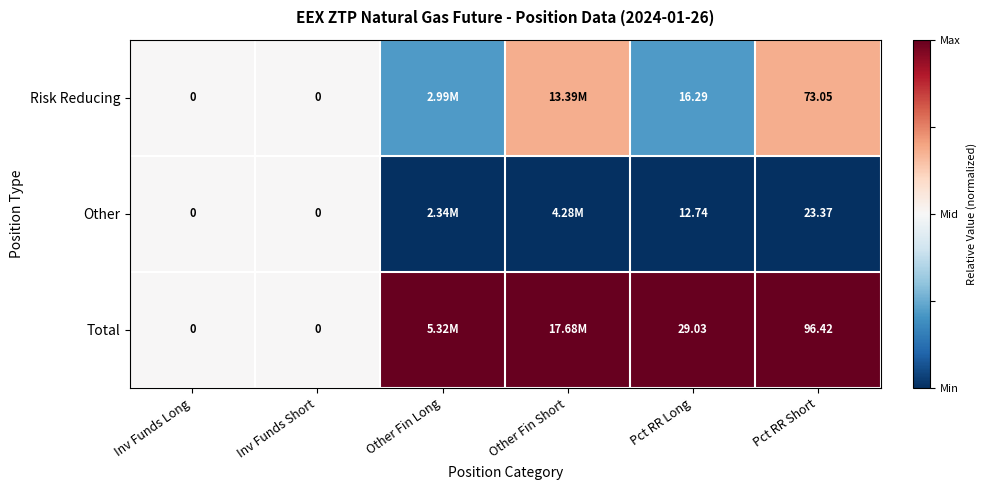

How many distinct data groups are displayed?

3